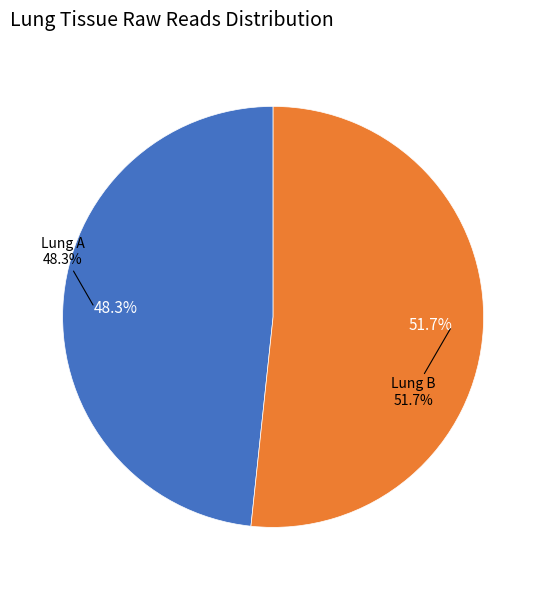

What is the change in value from Lung A to Lung B?

+3982251